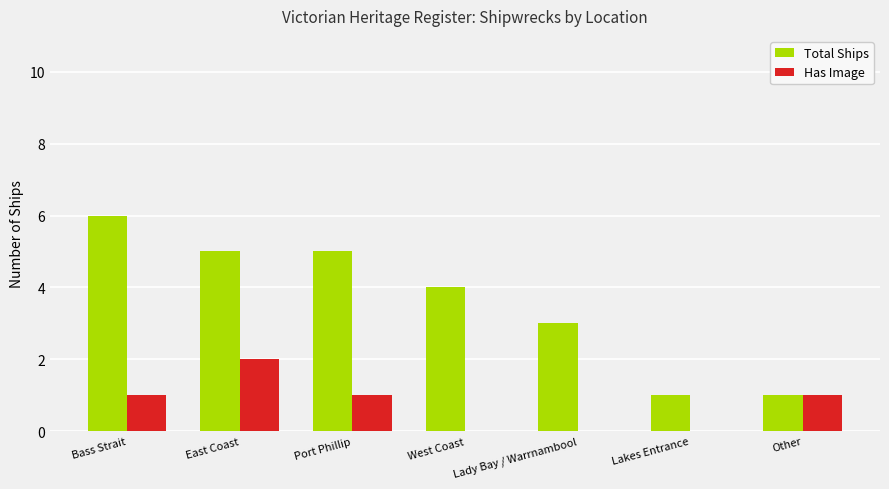

The Has Image series shows -1 at Lakes Entrance. True or false?

False